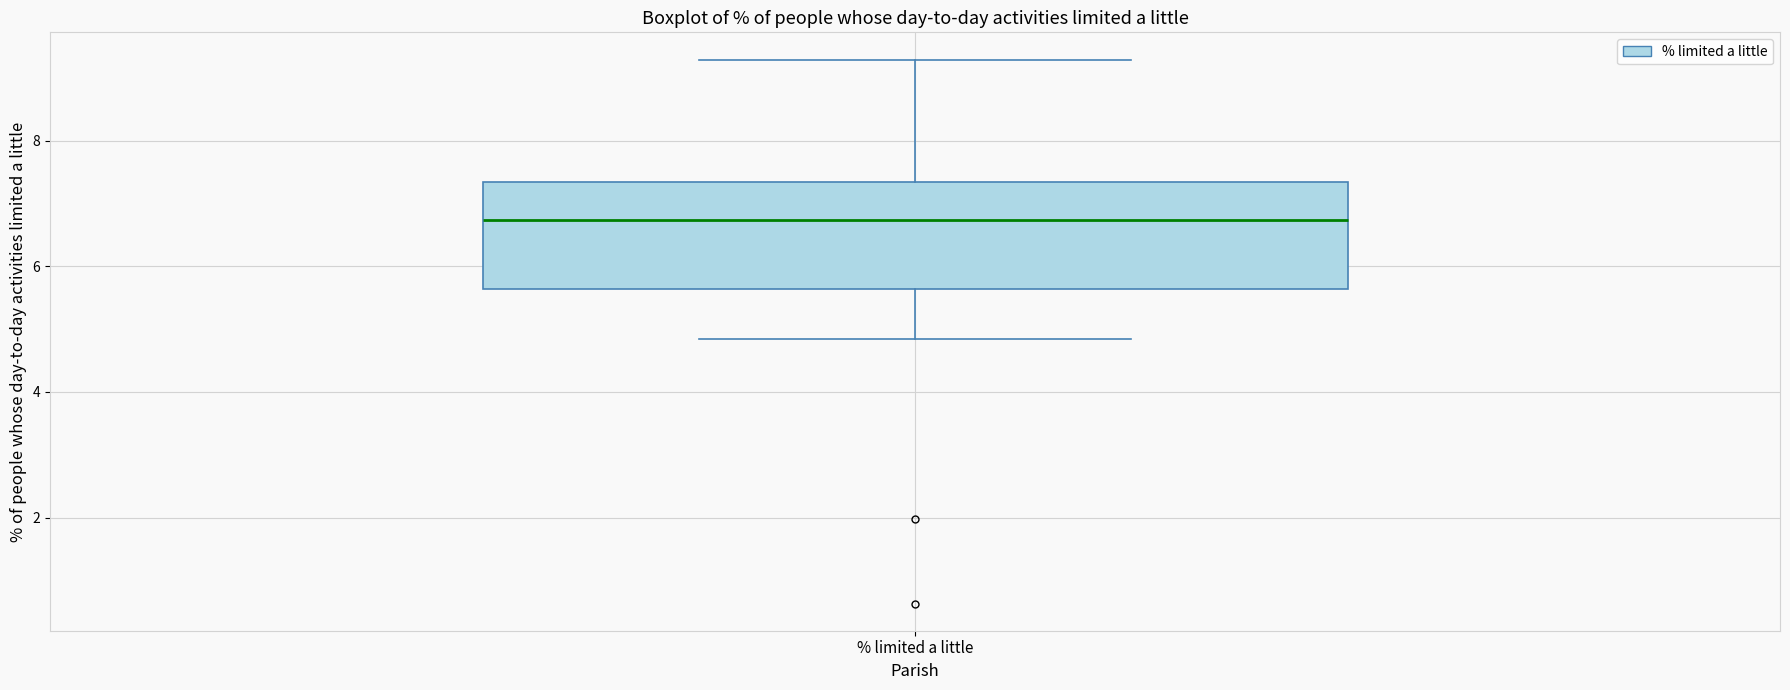

Where does the upper whisker of the box for % limited a little end on the y-axis? The values are not printed on the chart, so give them approximately, as read against the axis.

9.2